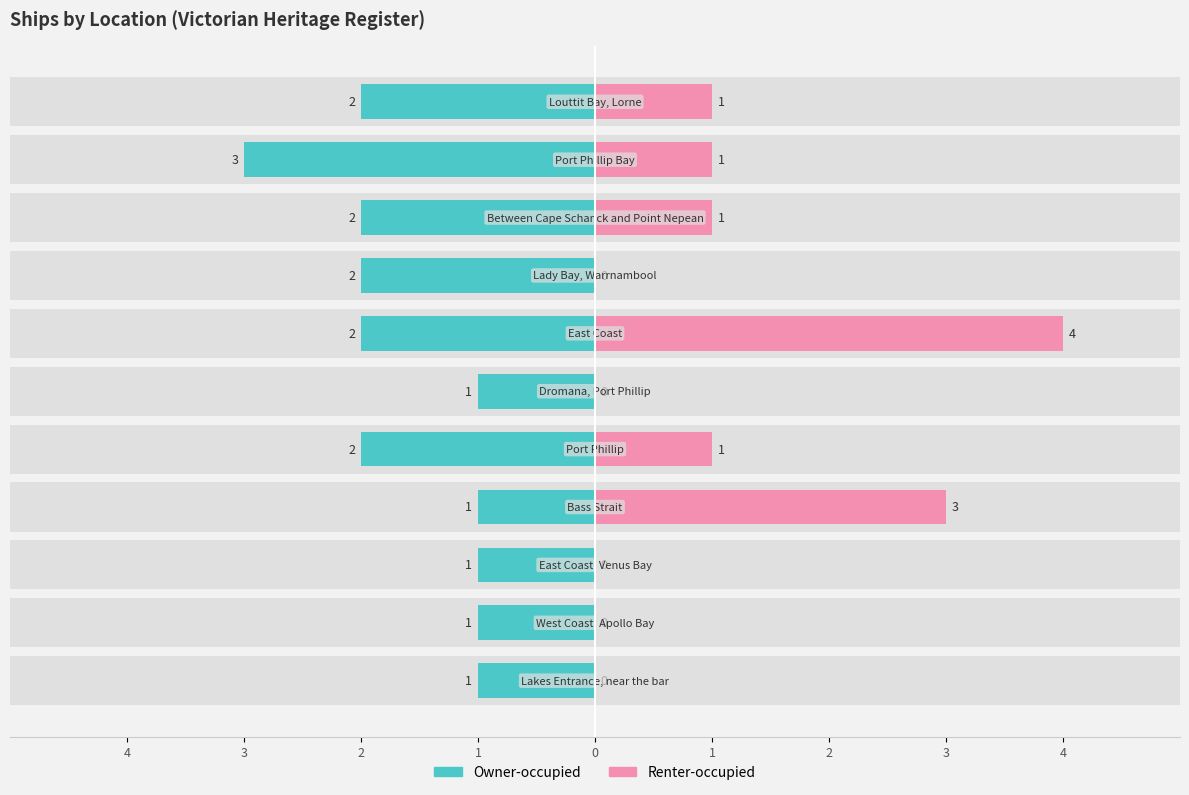

Reading right to left, what are all the values shown in this chart?

Owner-occupied: -2	-3	-2	-2	-2	-1	-2	-1	-1	-1	-1
Renter-occupied: 1	1	1	0	4	0	1	3	0	0	0